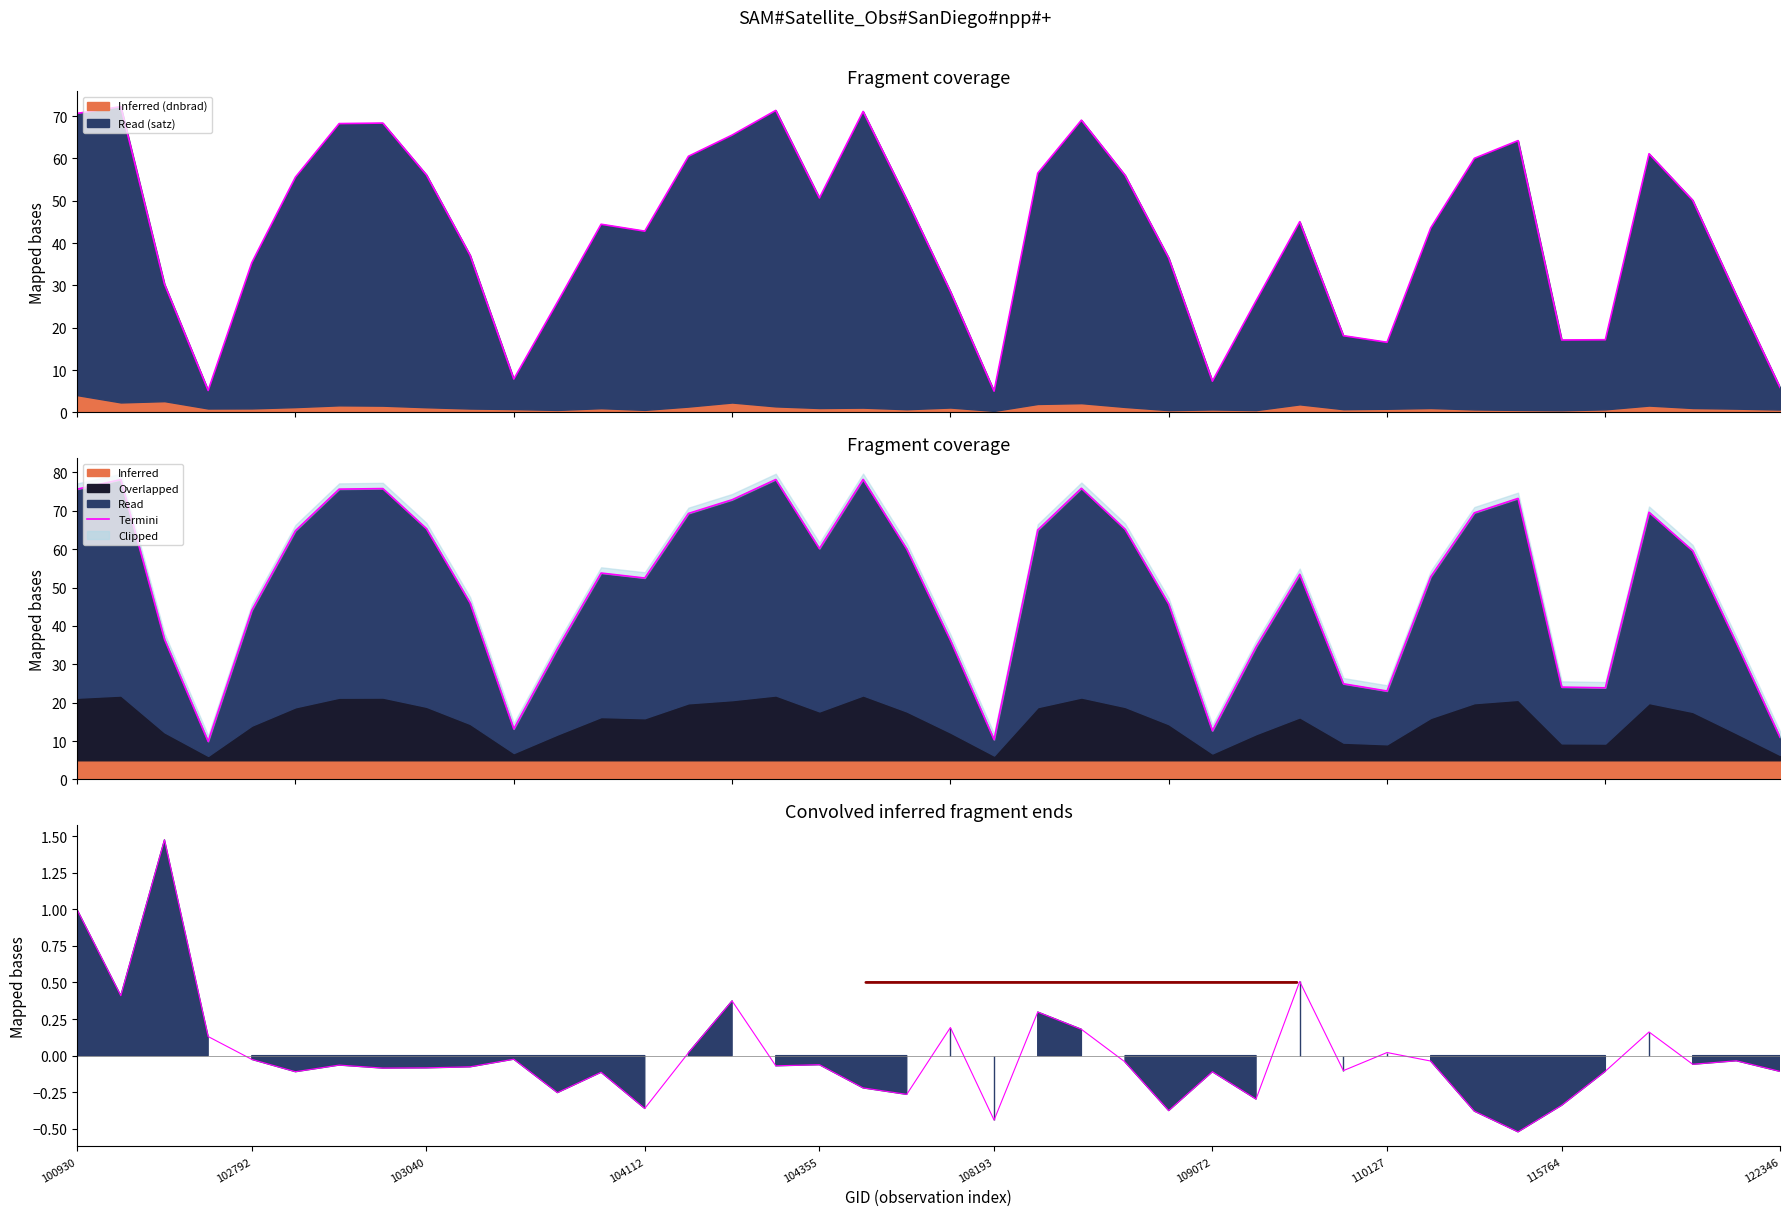

What is the difference between the maximum and minimum values?

68.3